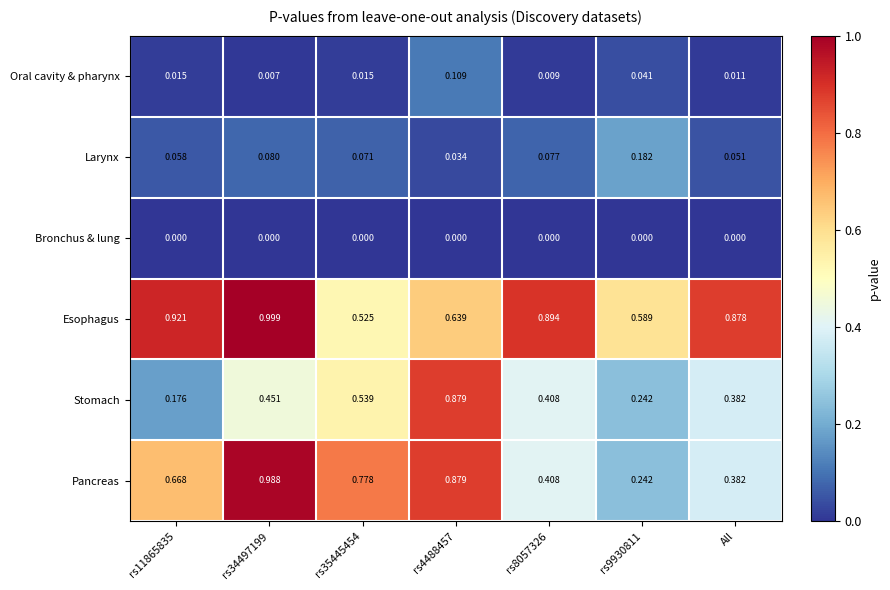

List the series in order of their peak value, highest first.

Esophagus, Pancreas, Stomach, Larynx, Oral cavity & pharynx, Bronchus & lung